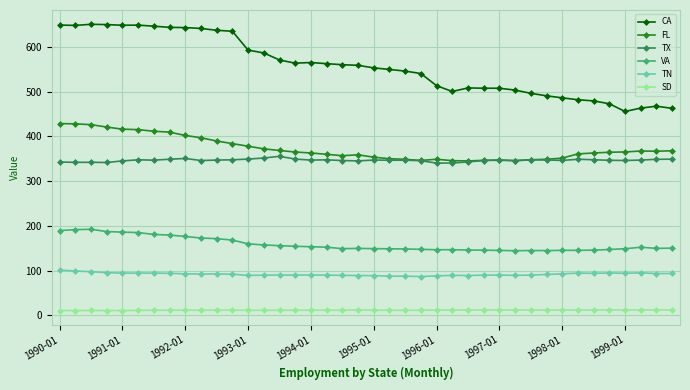

What are all the series names shown in the legend?

CA, FL, TX, VA, TN, SD